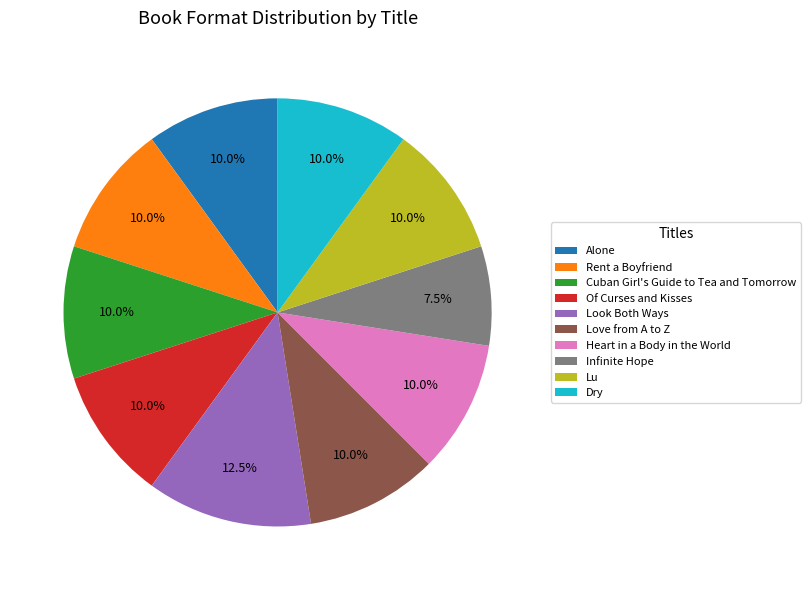

Approximately how many times larger is the value at Alone compared to Infinite Hope?

1.3